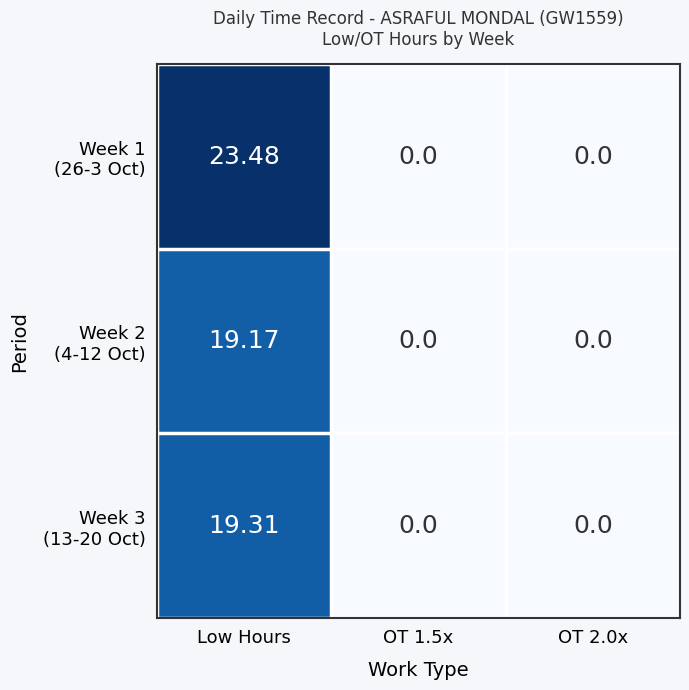

How many distinct data groups are displayed?

3